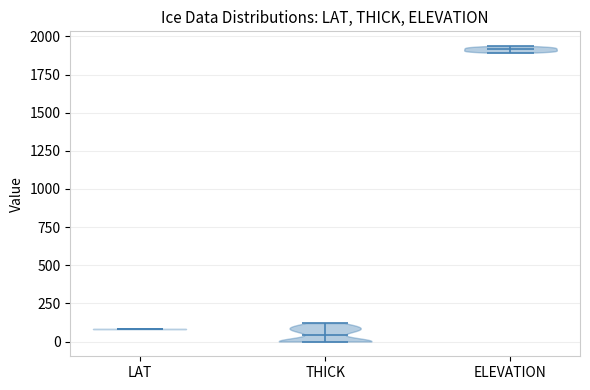

Which violin has the highest median line?

ELEVATION